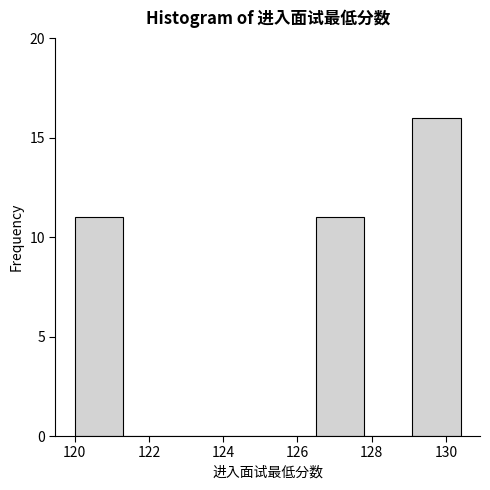

Reading left to right, transcribe this chart: for each bar, give the range it covers on the x-axis and its height. Neither the bar edges nor the heights are printed on the chart, so give them approximately, as read against the axes.

120.0 to 121.3: 11
121.3 to 122.6: 0
122.6 to 123.9: 0
123.9 to 125.2: 0
125.2 to 126.5: 0
126.5 to 127.8: 11
127.8 to 129.1: 0
129.1 to 130.4: 16